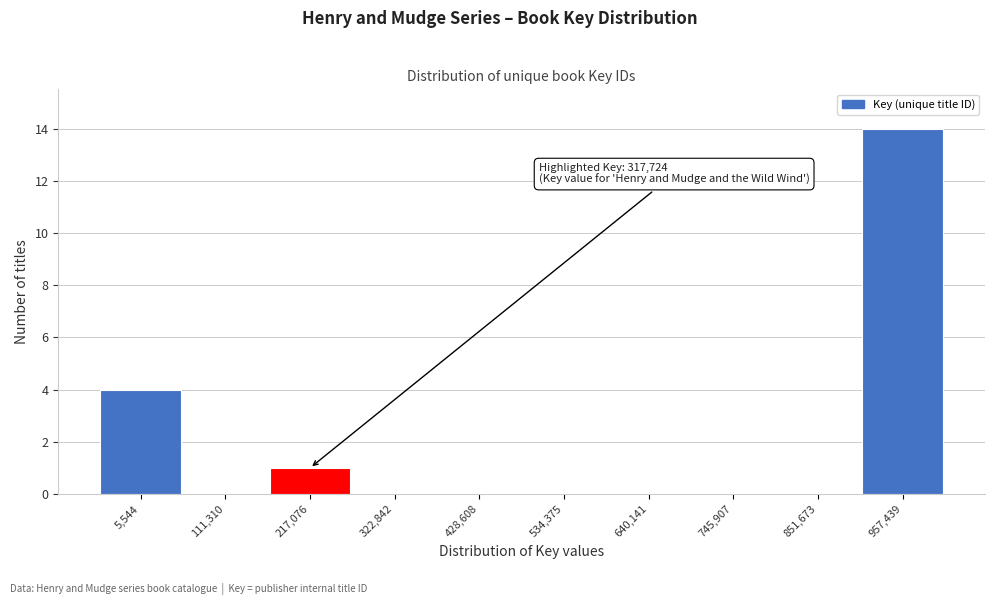

Reading left to right, list all the values displayed in this chart.

5,544=4	111,310=0	217,076=1	322,842=0	428,608=0	534,375=0	640,141=0	745,907=0	851,673=0	957,439=14